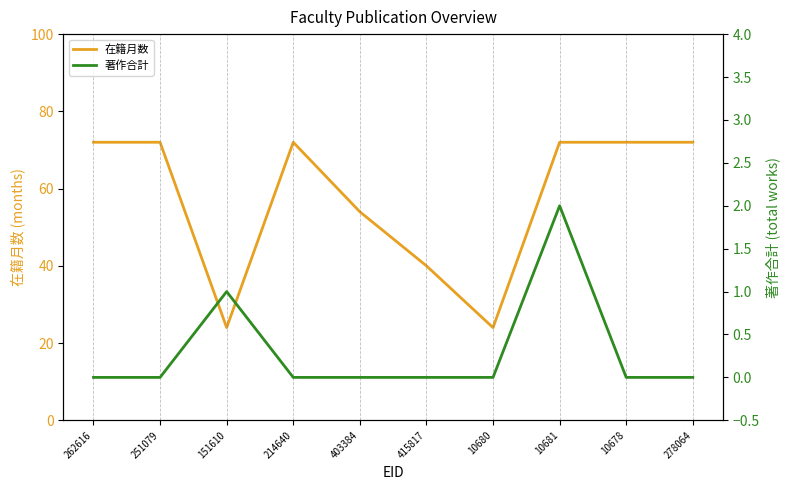

True or false: 著作合計 and 在籍月数 intersect in this chart.

False